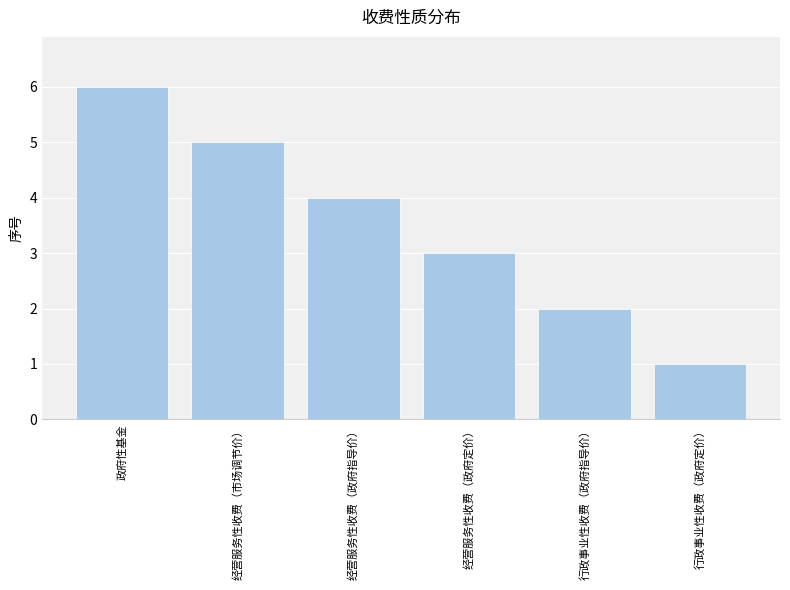

What is the label of the 6th bar from the left?

行政事业性收费（政府定价）